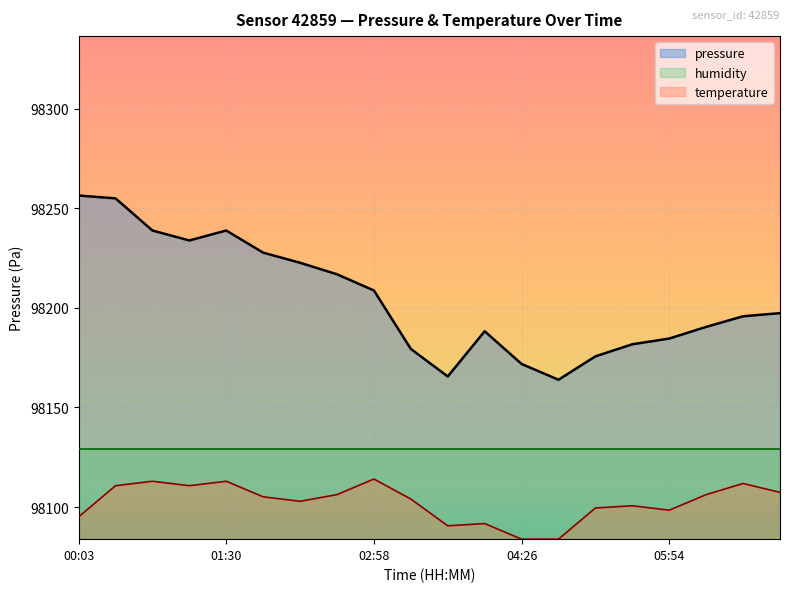

What position from the right is 13?

7